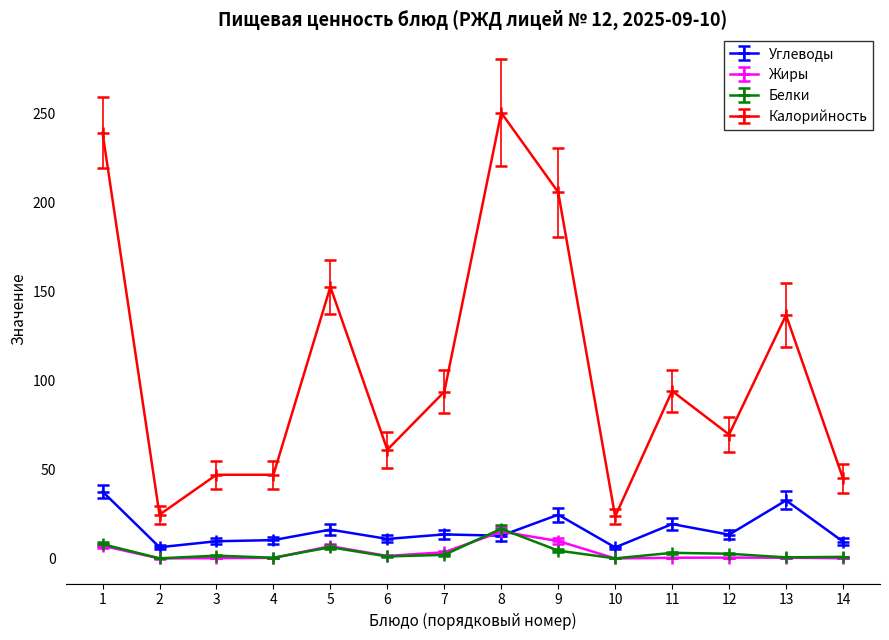

What is the greatest value displayed?

250.3